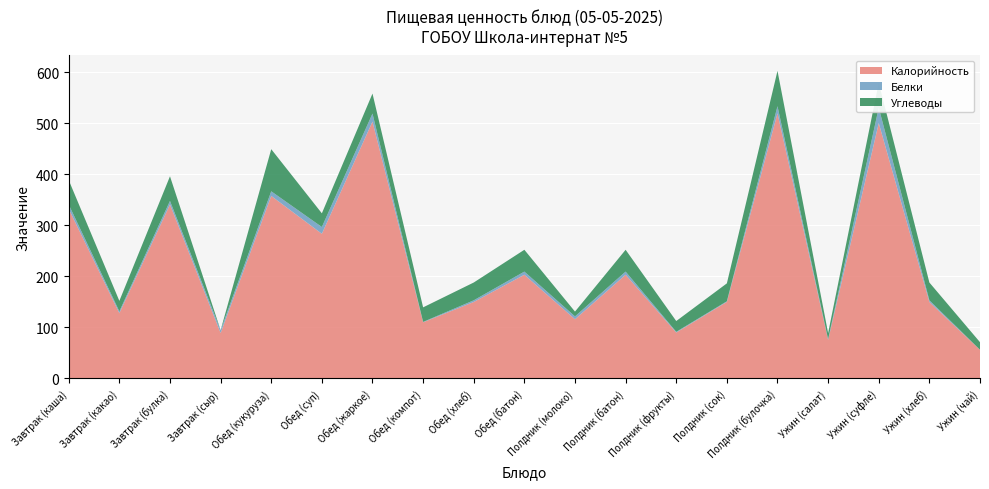

Reading left to right, extract all data points from this chart.

Калорийность: 332.1	128.0	340.8	89.0	357.5	283.4	503.1	110.1	149.8	203.2	116.0	203.2	90.0	150.0	519.4	75.6	500.2	149.8	56.1
Белки: 8.5	3.5	7.0	5.6	9.1	13.3	15.8	0.7	3.3	6.2	5.6	6.2	1.4	1.2	13.9	1.3	30.2	3.3	0.1
Углеводы: 47.8	20.6	48.2	0.0	82.5	26.8	39.1	28.5	34.9	42.7	9.4	42.7	21.1	35.1	69.2	12.0	49.1	34.9	14.9